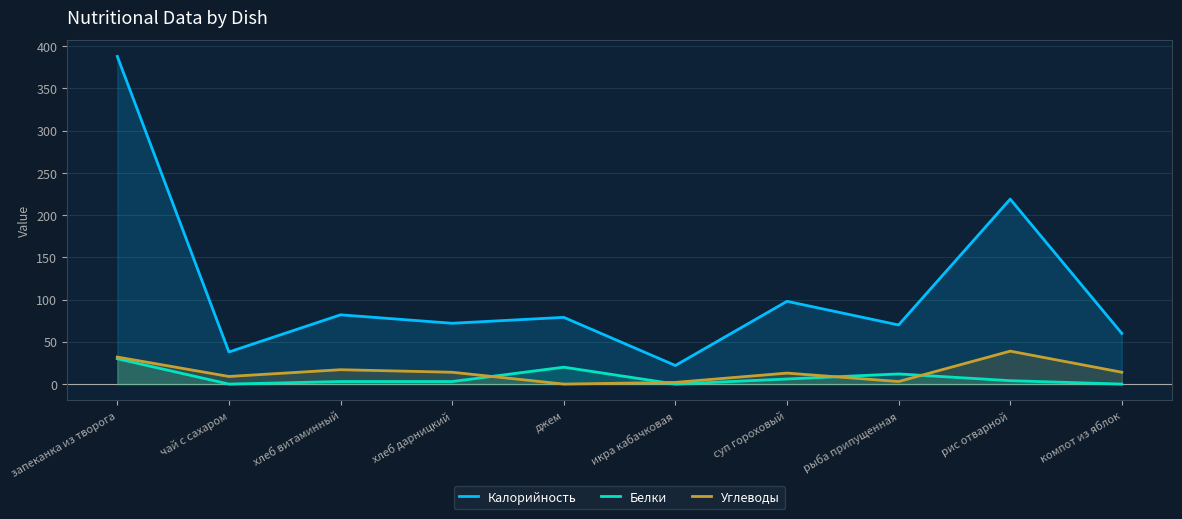

At which label does Белки reach its peak?

запеканка из творога